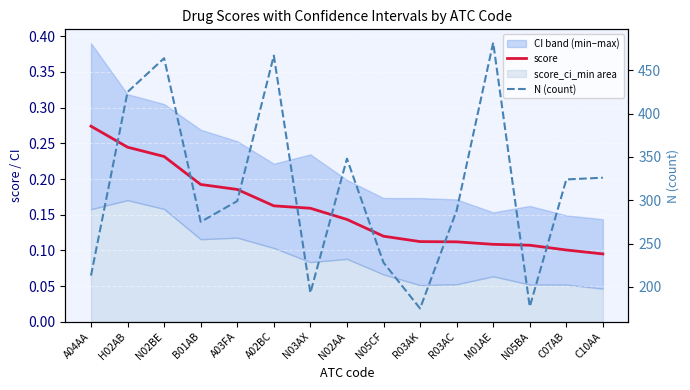

True or false: score and N (count) intersect in this chart.

False